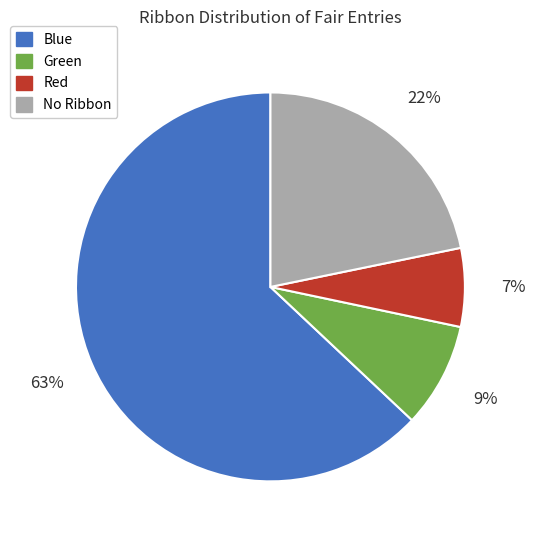

Which slice is the smallest?

Red